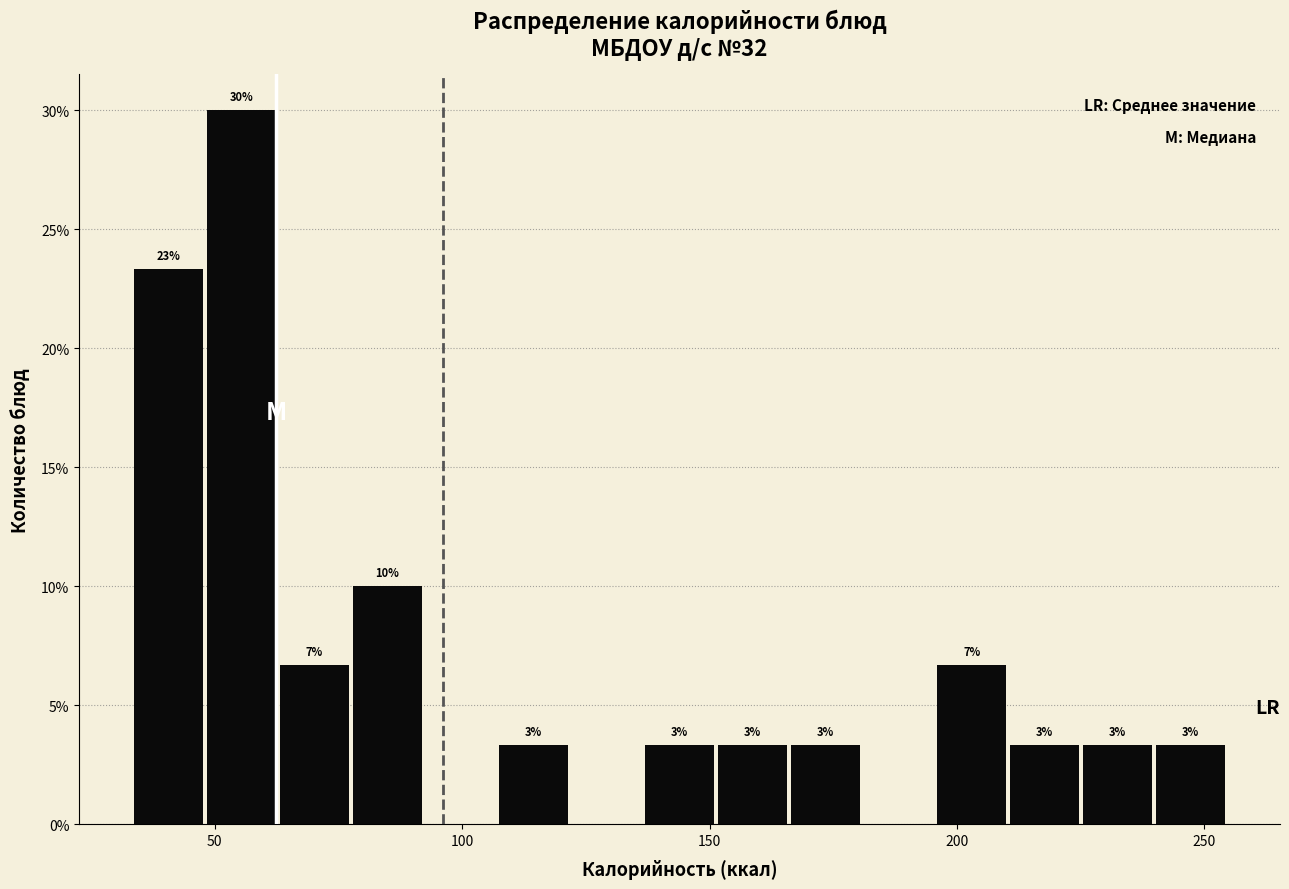

Read against the x-axis, roughly where is the centre of the tallest bar?

55